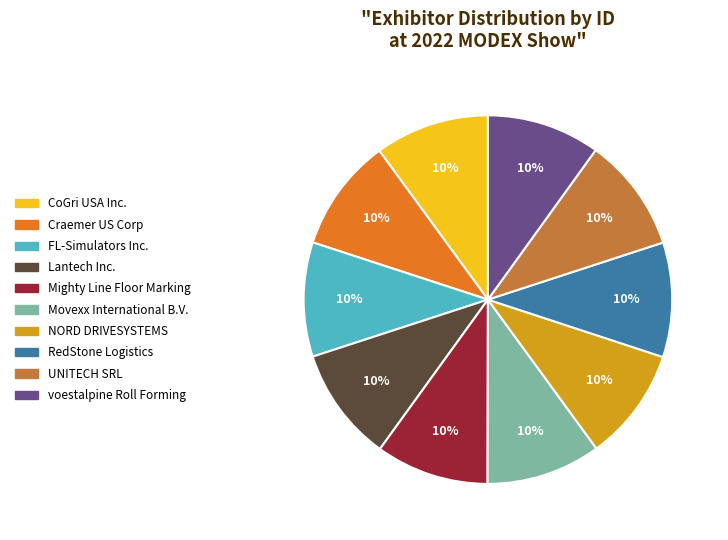

Does any single category account for the majority?

No